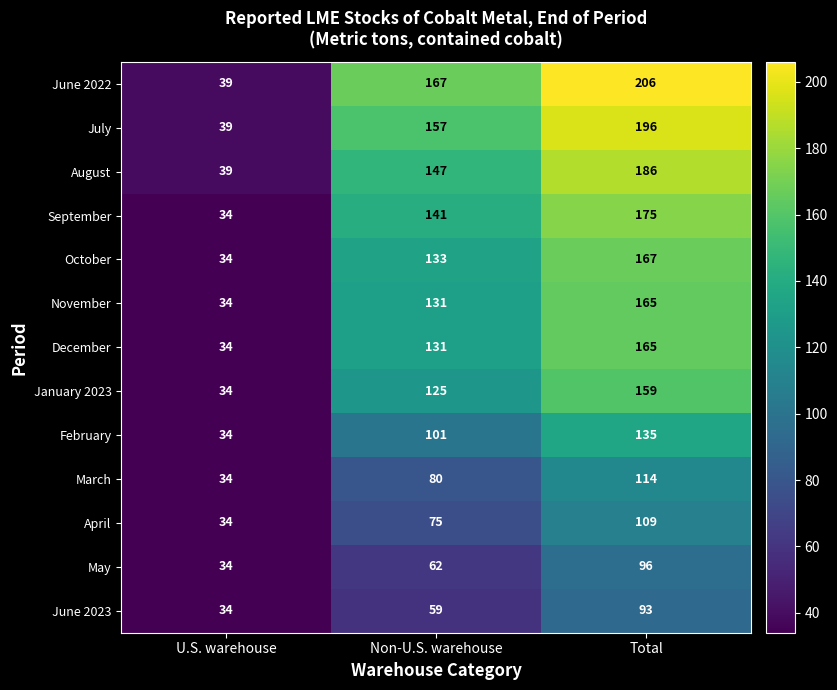

What value does the March series have at Total, to the nearest 10?

110